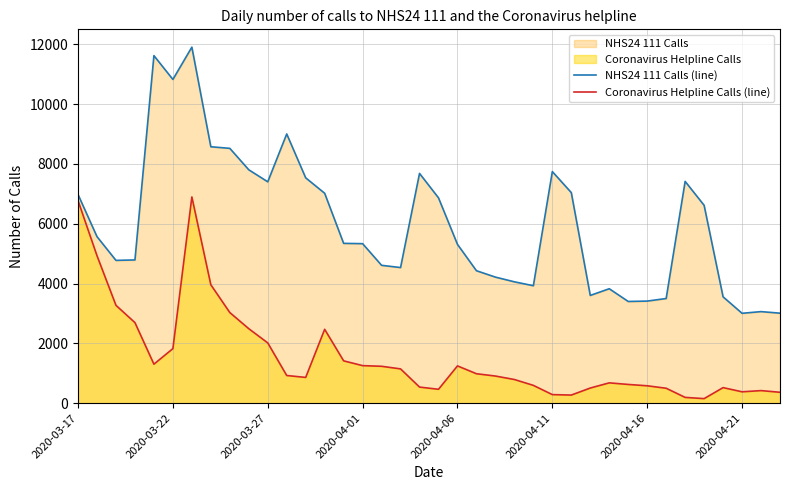

Does the chart display data point markers on the line(s)?

No